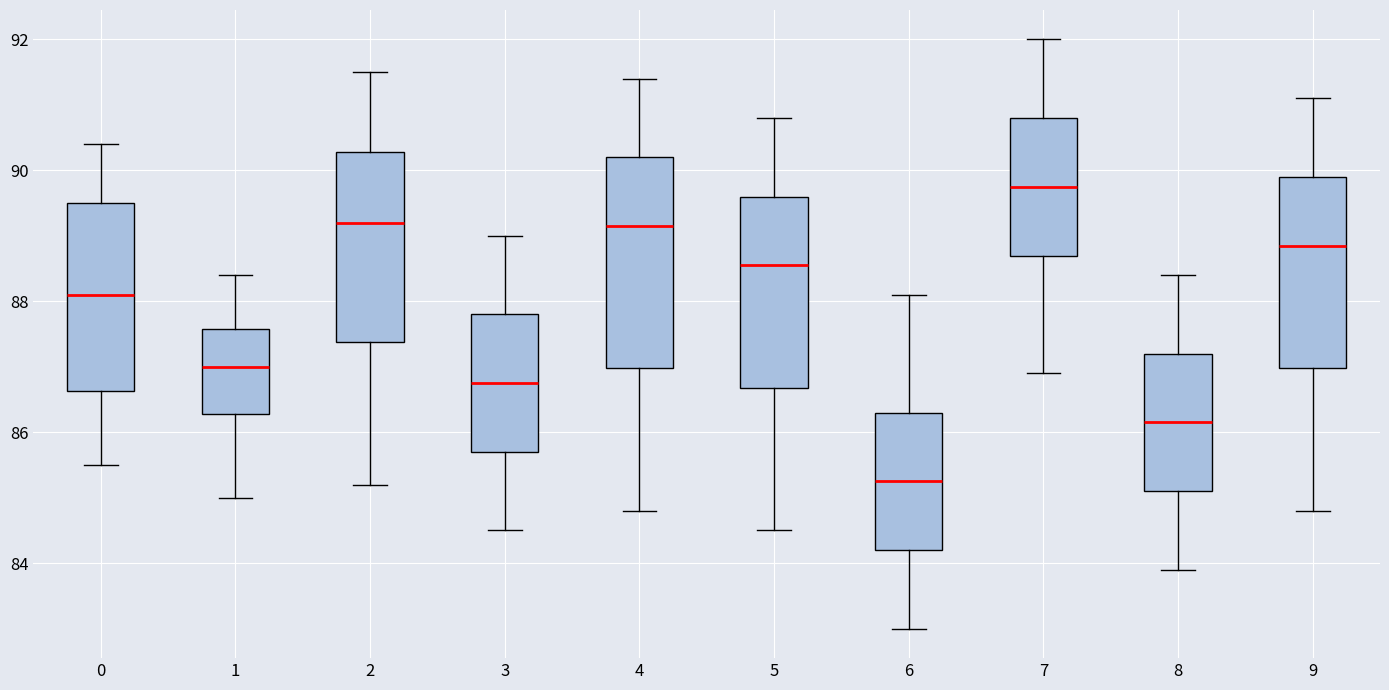

Which box's median line is the lowest?

6